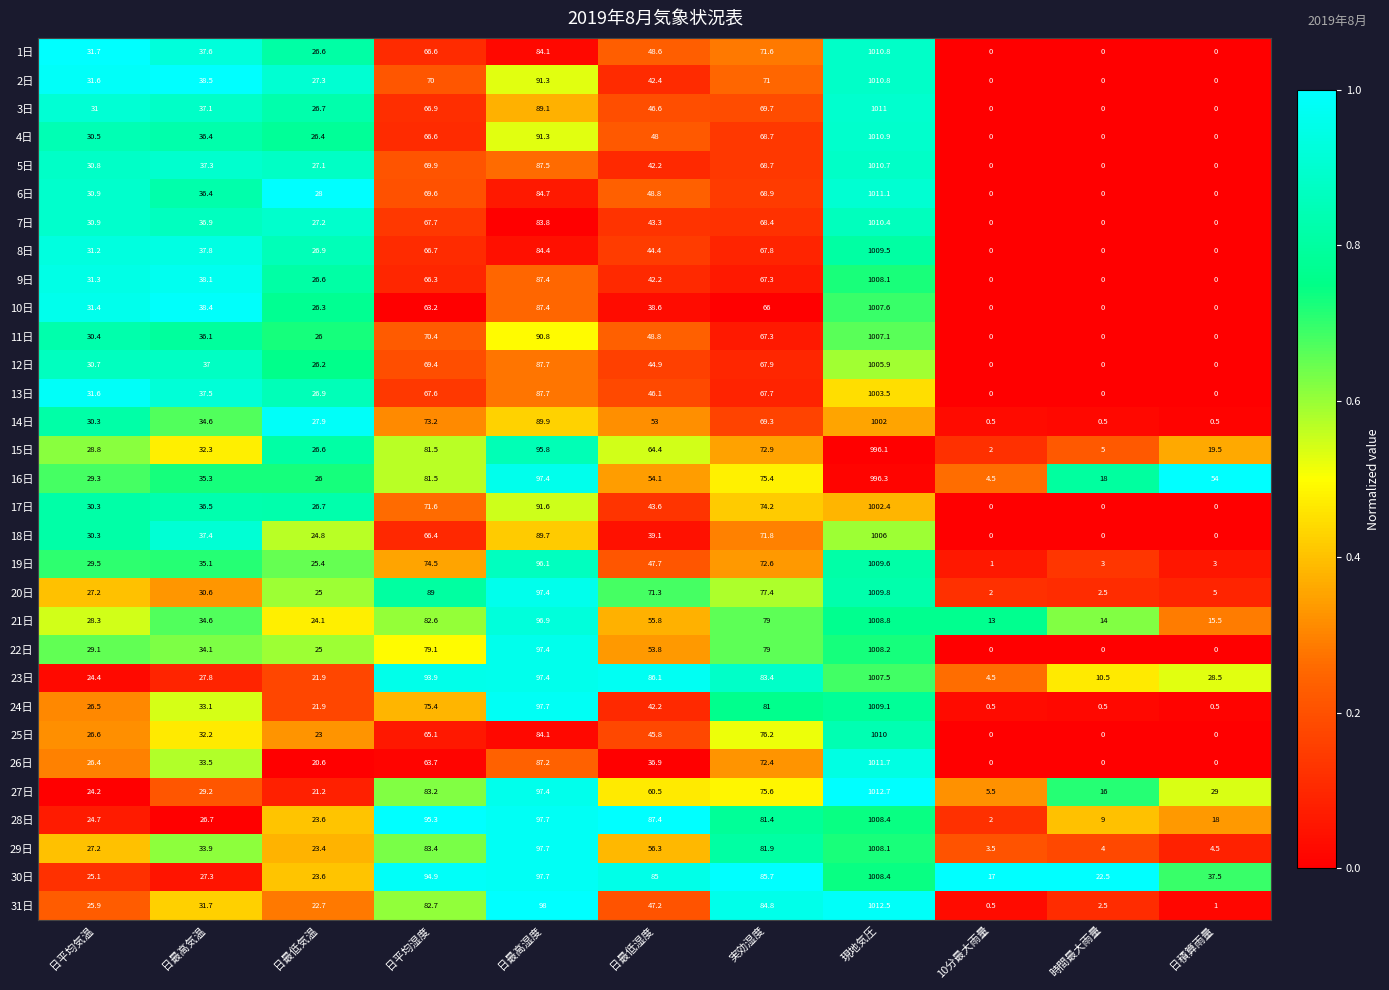

Which series has the widest spread of values?

31日